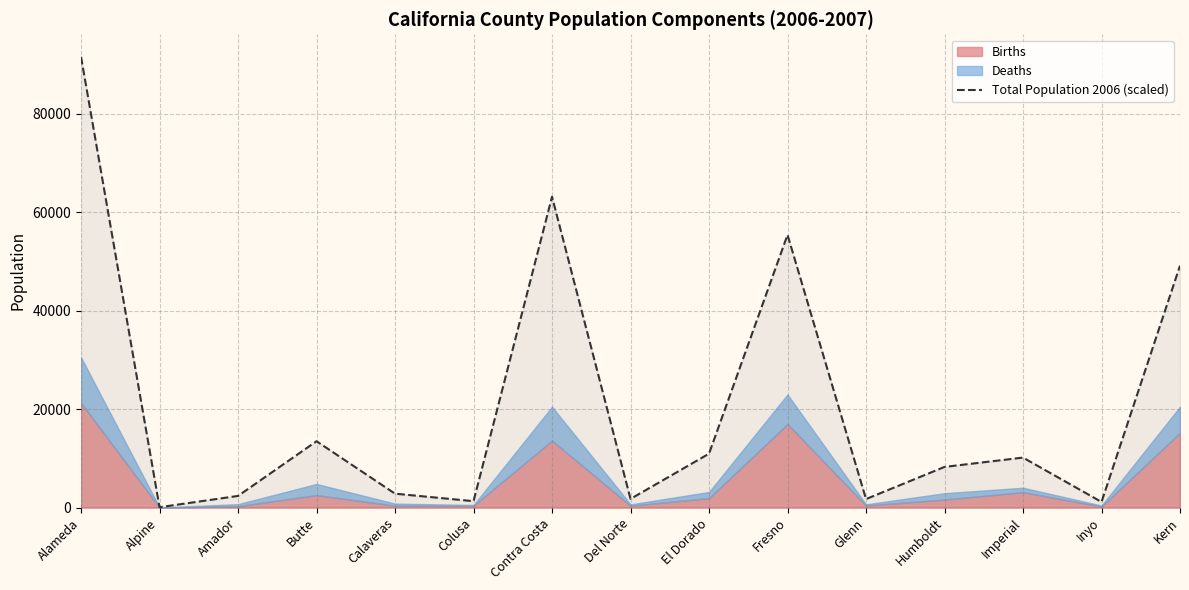

At which category does the data reach its first local peak?

Butte